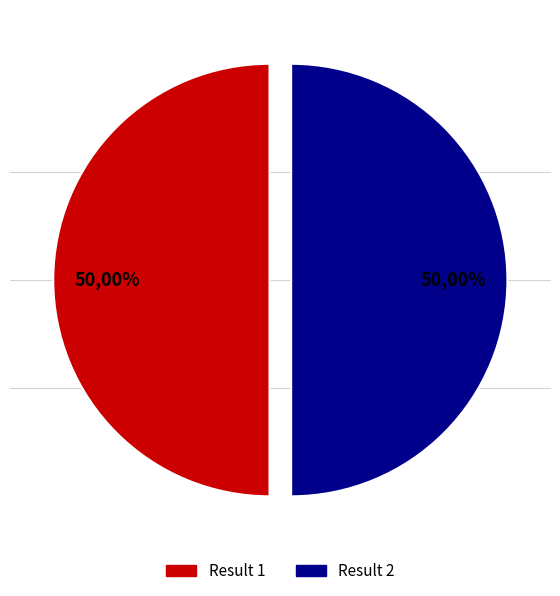

True or false: 1 accounts for 50% of the total.

True